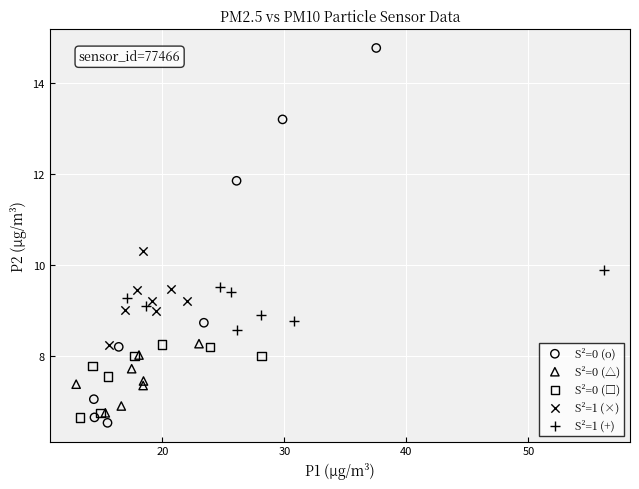

Which series has the widest spread of Y values?

S²=0 (o)